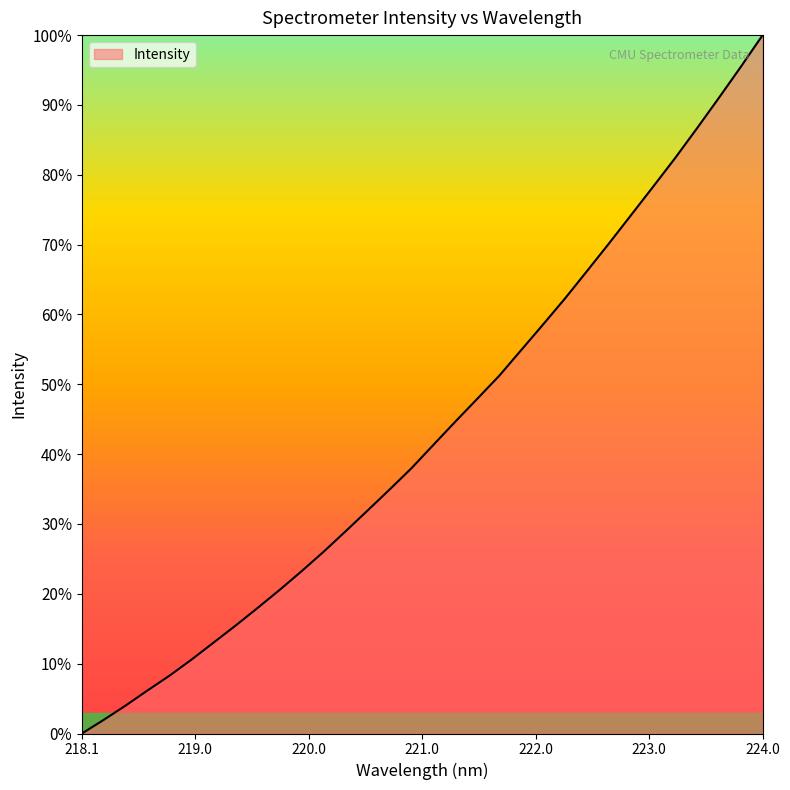

What is the difference between the maximum and minimum values?

100.0